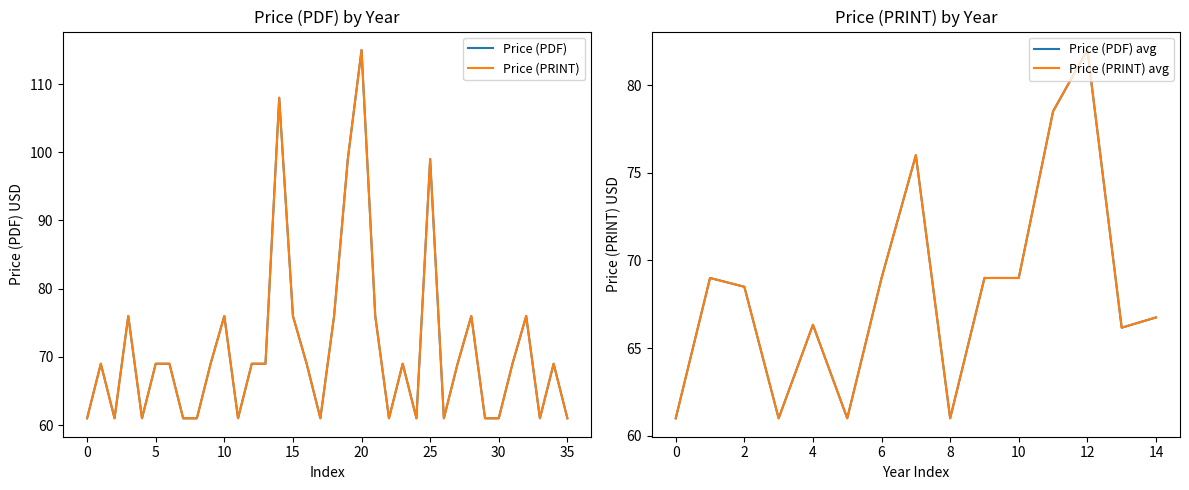

Count the Price (PRINT) values in the range 61 to 76.

32